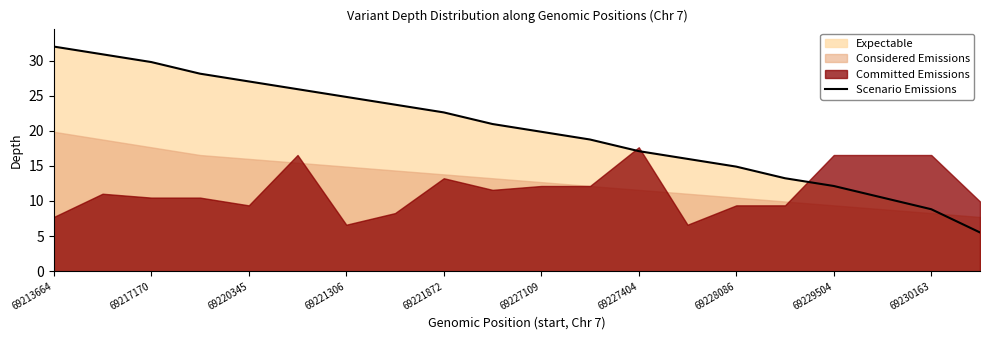

How many categories are shown in the chart?

20